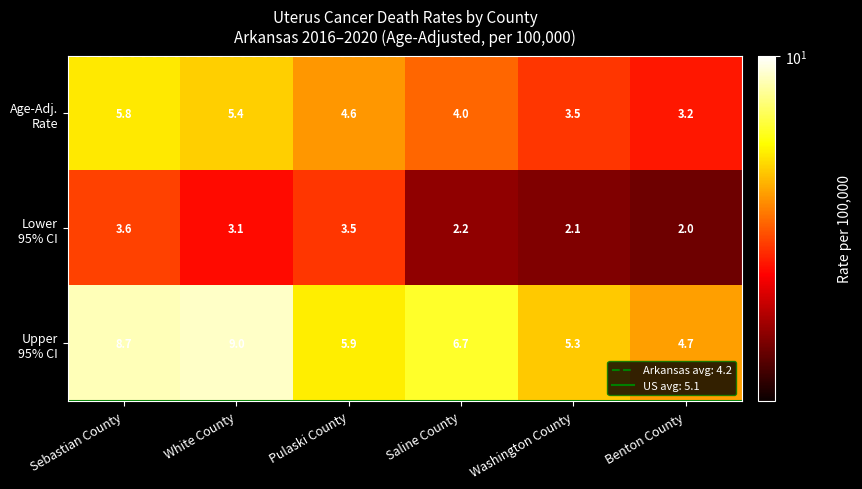

Count the number of categories in the chart.

6